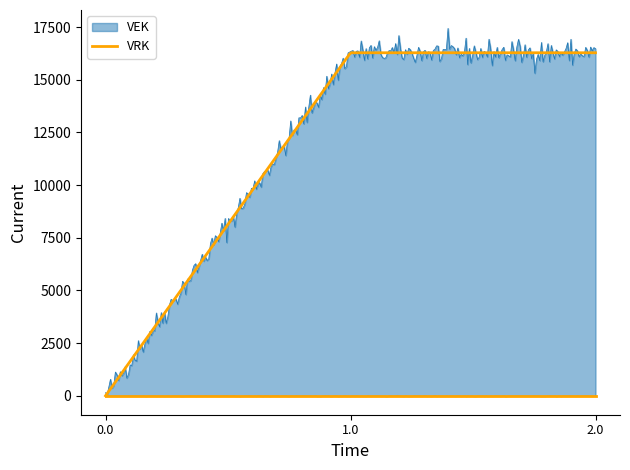

Is this an area chart (filled region under the line)?

No